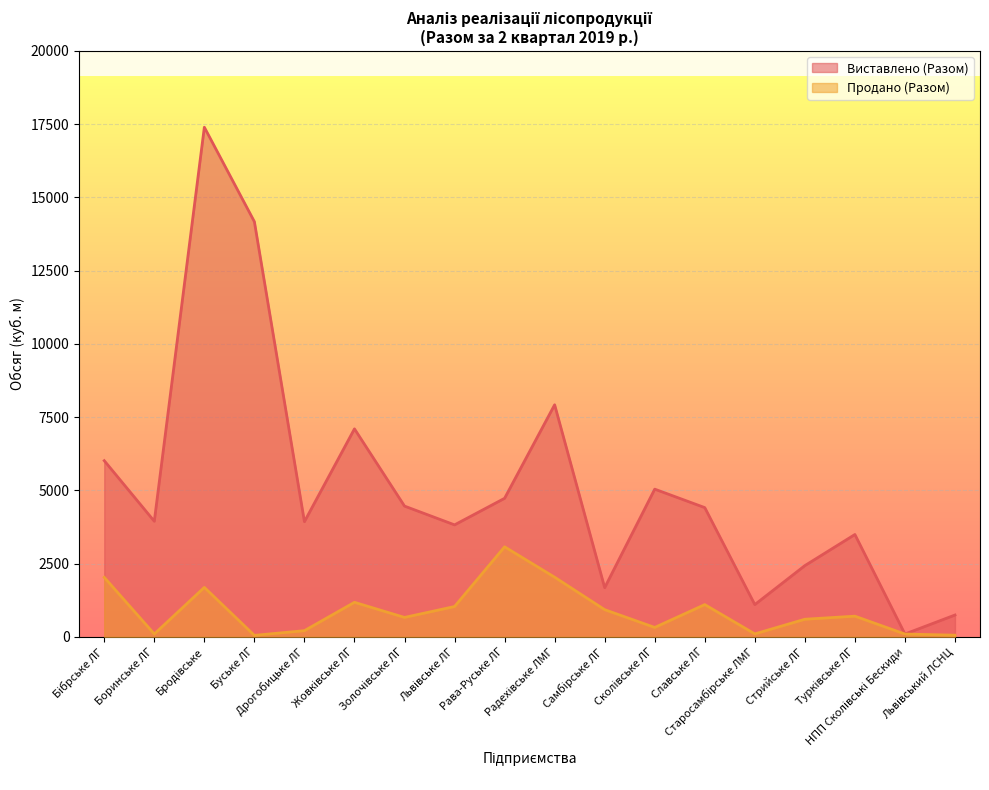

Which series has the largest range (max minus min)?

Виставлено (Разом)